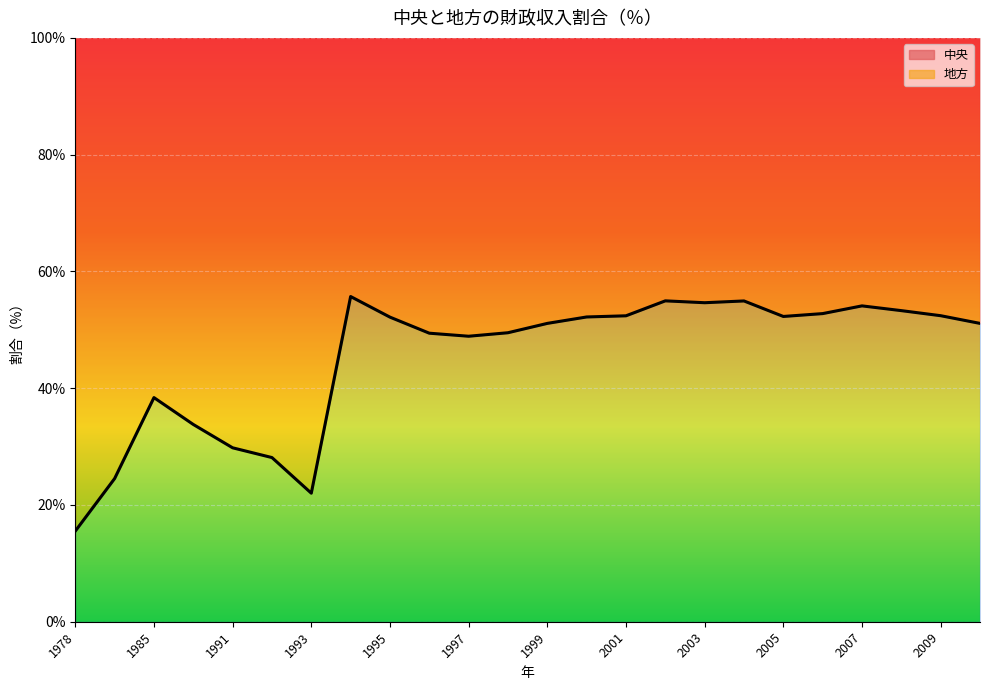

What is the difference between the second highest and second lowest values?

32.9